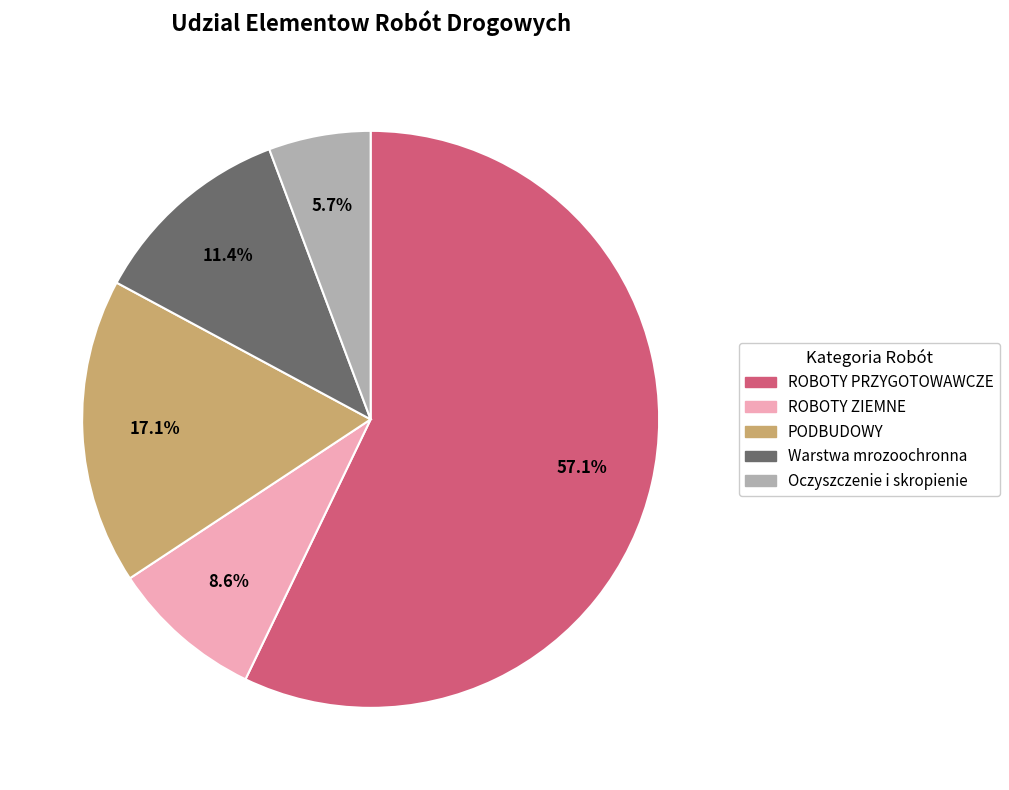

The ROBOTY PRZYGOTOWAWCZE slice represents 57% of the pie. True or false?

True